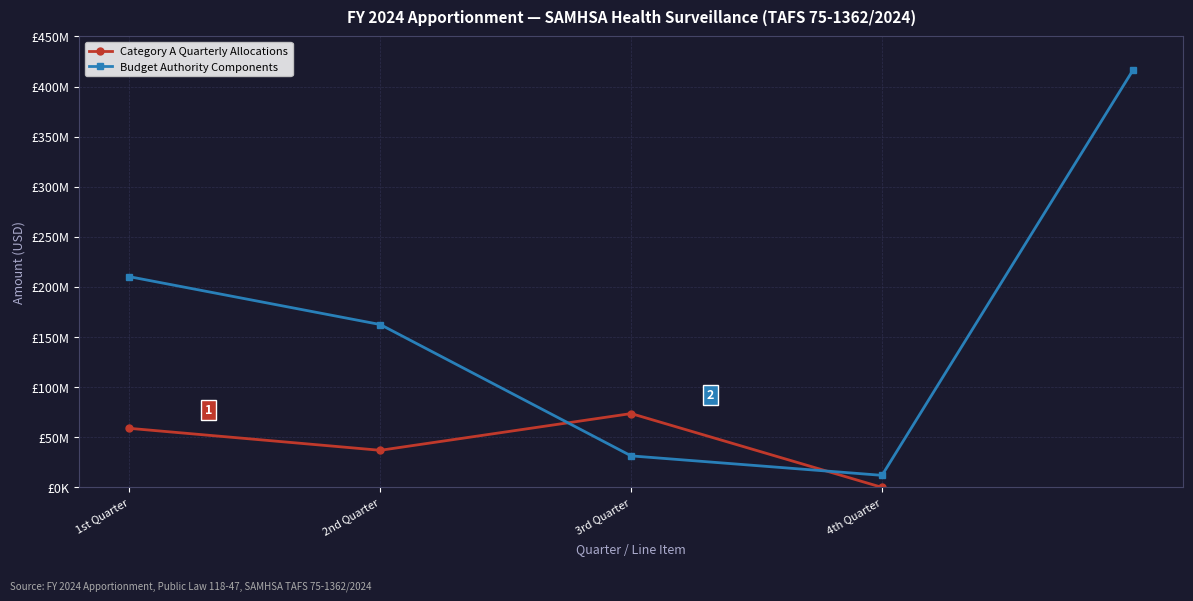

What is the greatest value displayed?

73665751